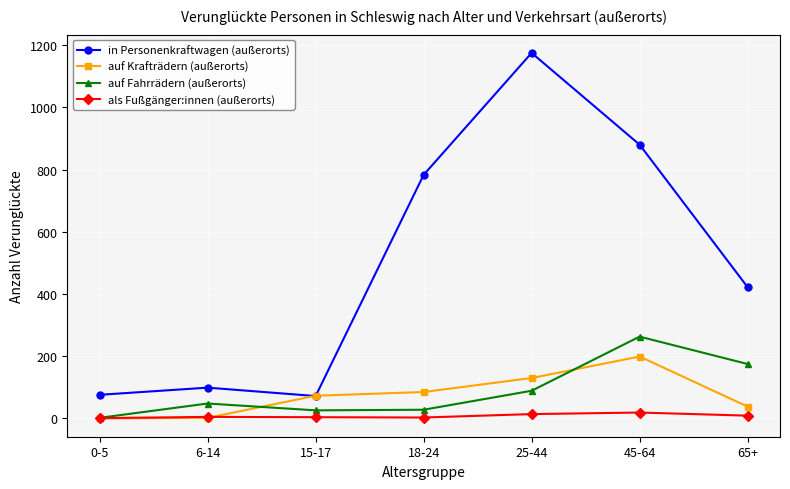

What is the average value of the auf Krafträdern (außerorts) series?

75